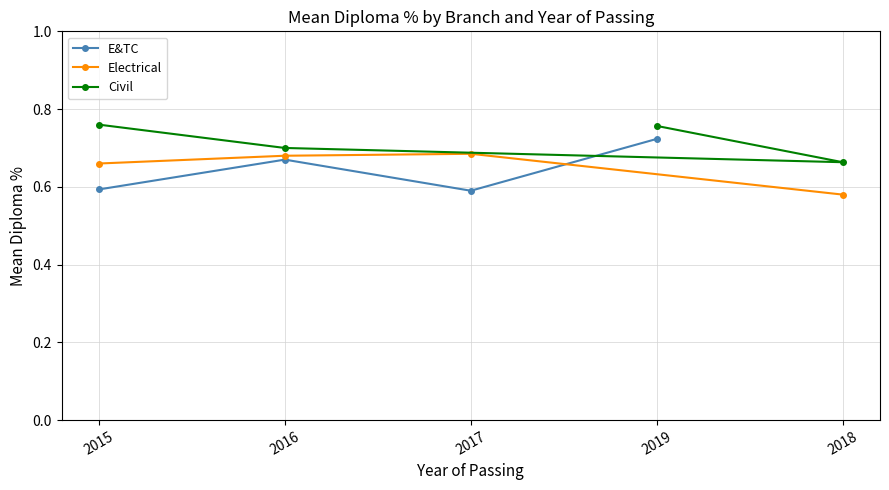

What is the value of the E&TC point at the 3rd from the left?

0.6